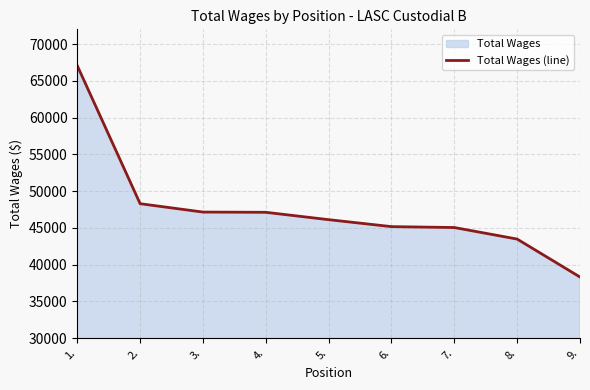

What is the ratio of the value at 8. to the value at 6.?

1.0